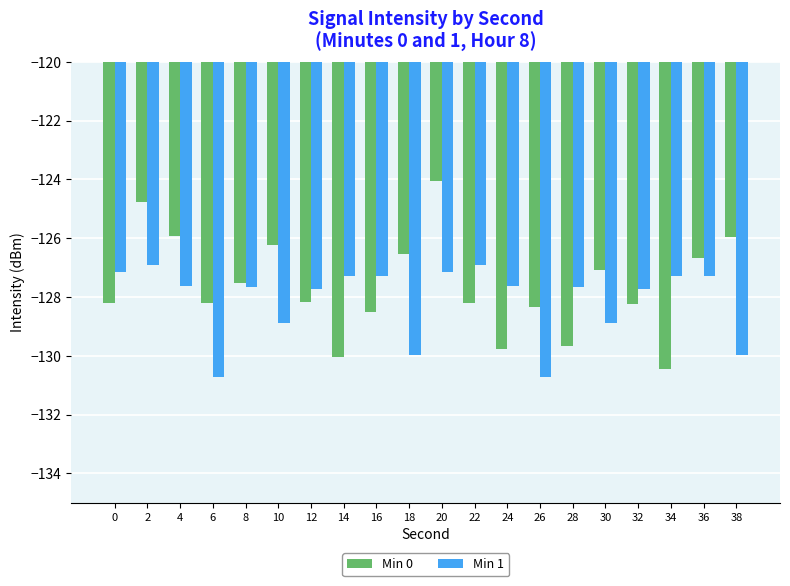

How many data points in Min 0 are less than -128?

11